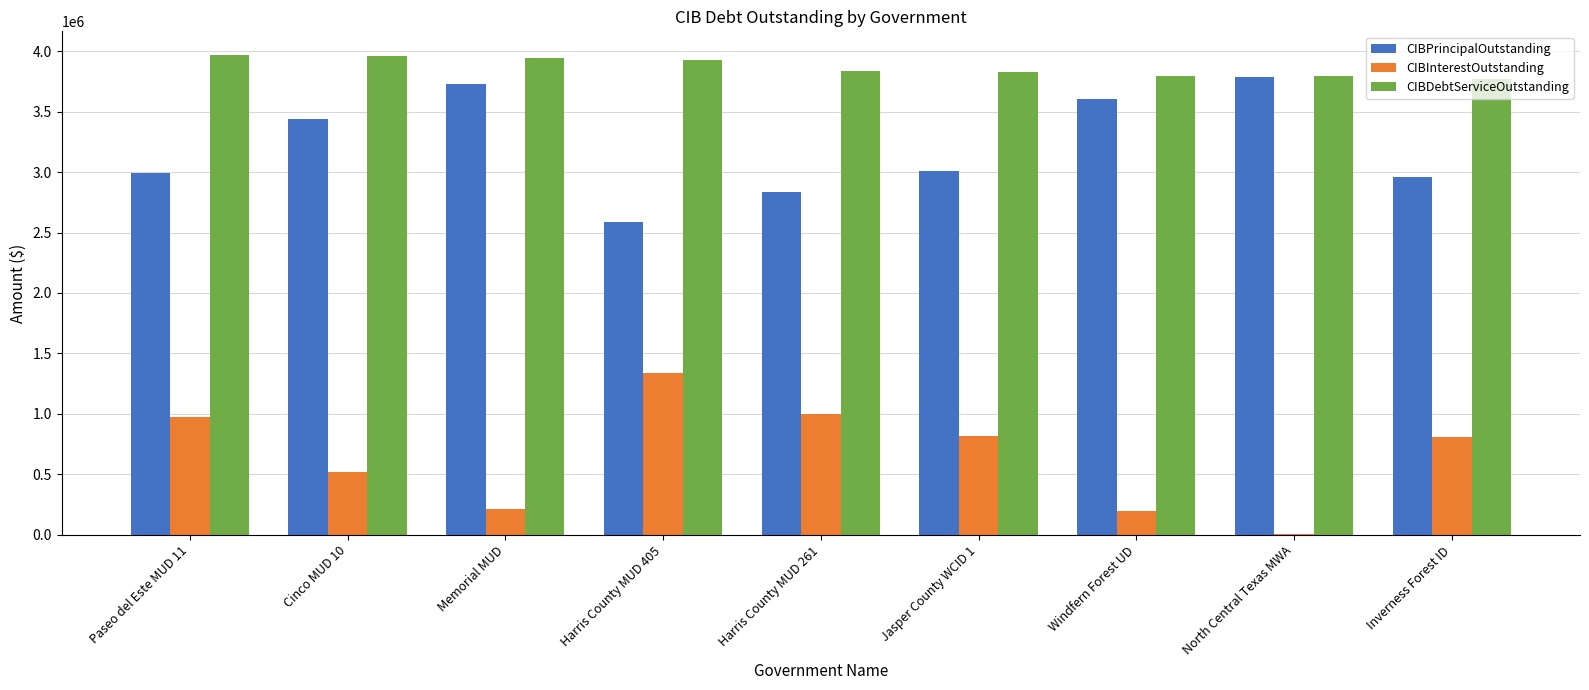

Count the number of categories in the chart.

9